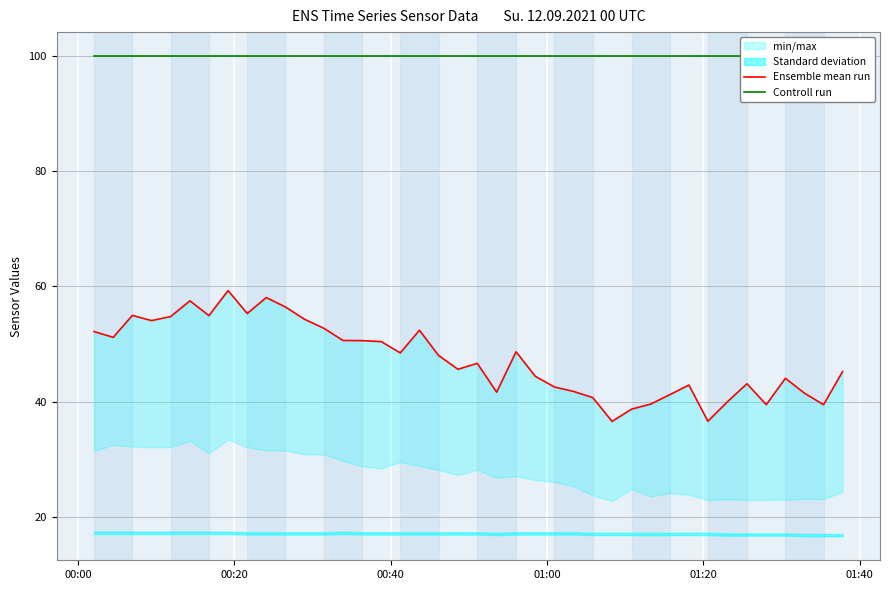

True or false: Controll run and Ensemble mean run cross at least once.

False